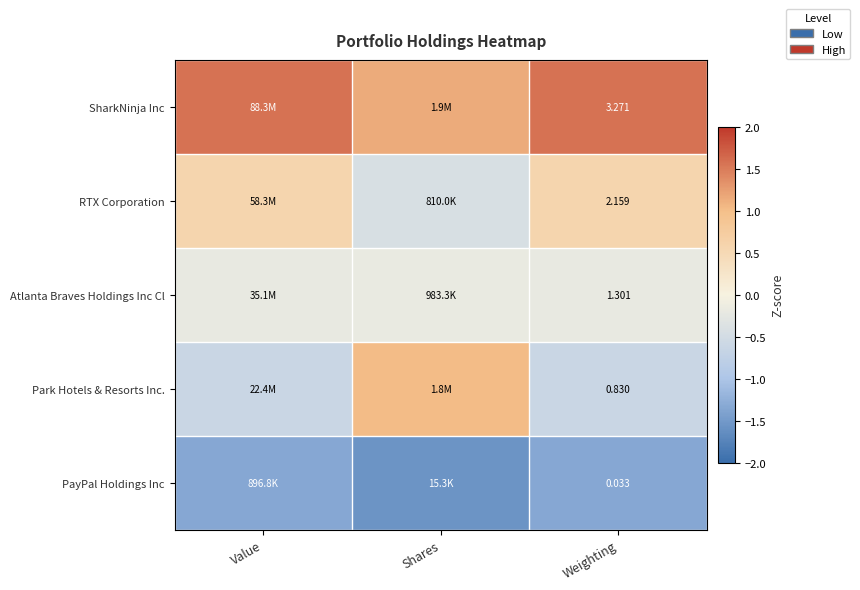

Rank the series at Weighting from lowest to highest value.

PayPal Holdings Inc, Park Hotels & Resorts Inc., Atlanta Braves Holdings Inc Cl, RTX Corporation, SharkNinja Inc